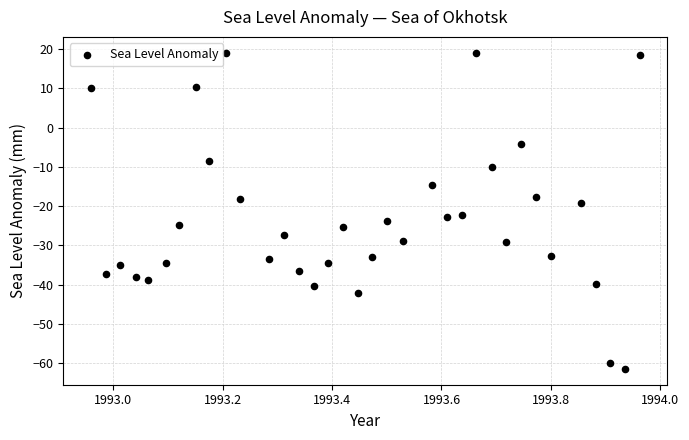

What is the range of Y values (max minus min)?

80.6